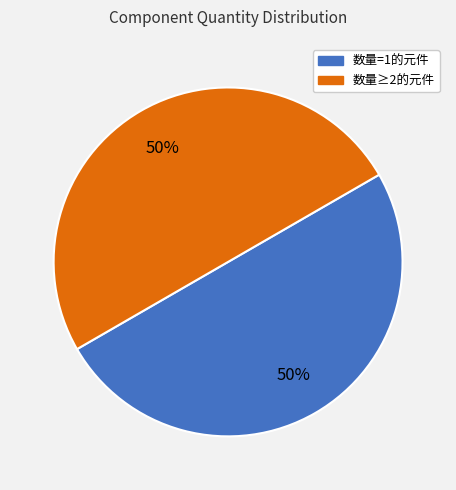

To the nearest percent, what is the average slice percentage?

50%